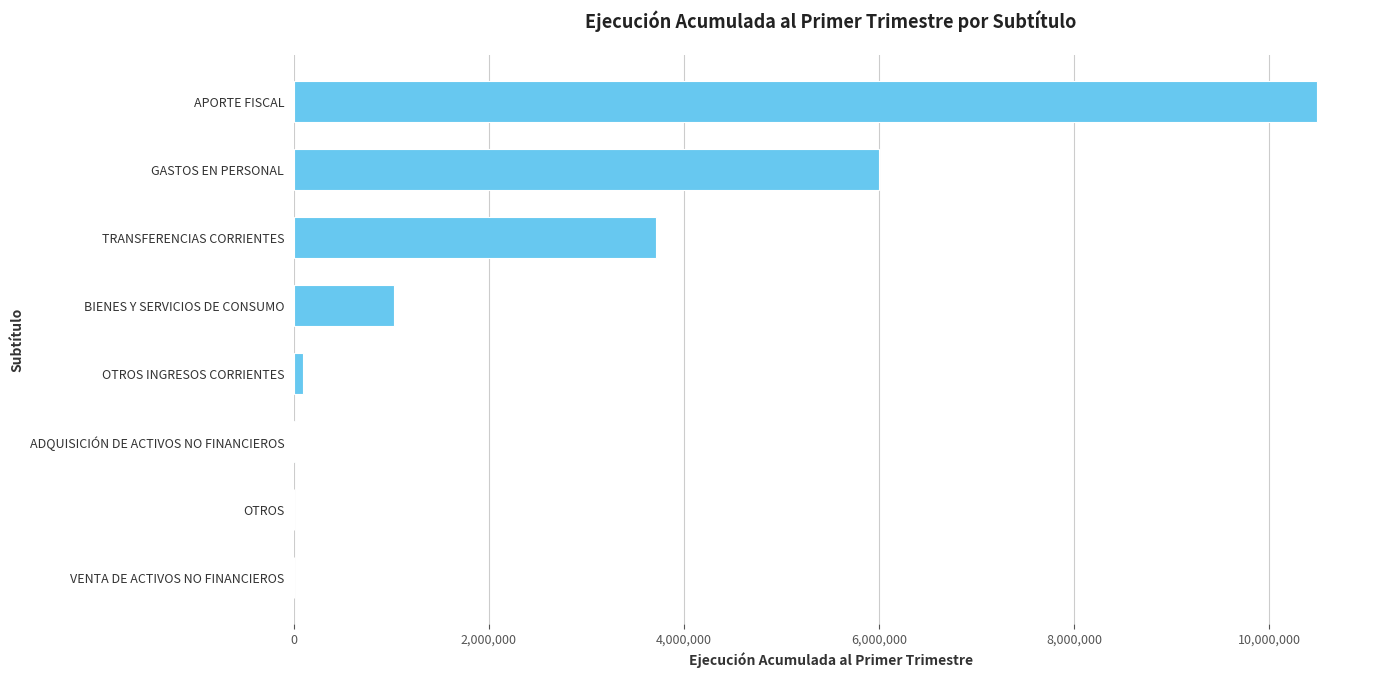

What is the change in value from OTROS to BIENES Y SERVICIOS DE CONSUMO?

+1028835